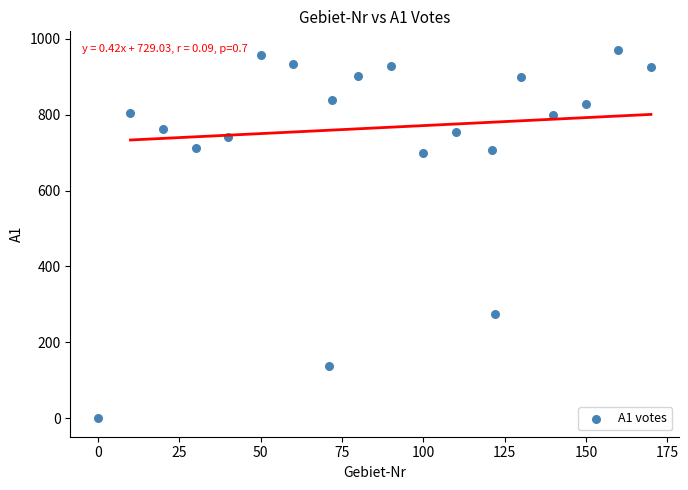

What is the range of X values (max minus min)?

170